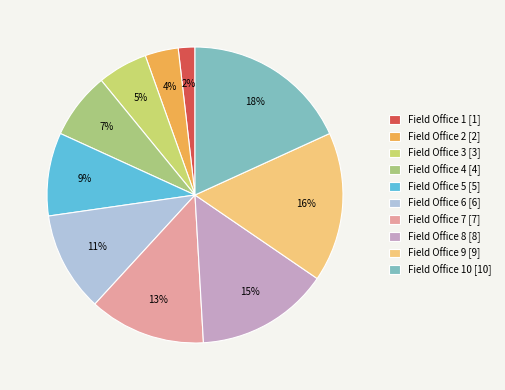

How many segments does this pie chart have?

10